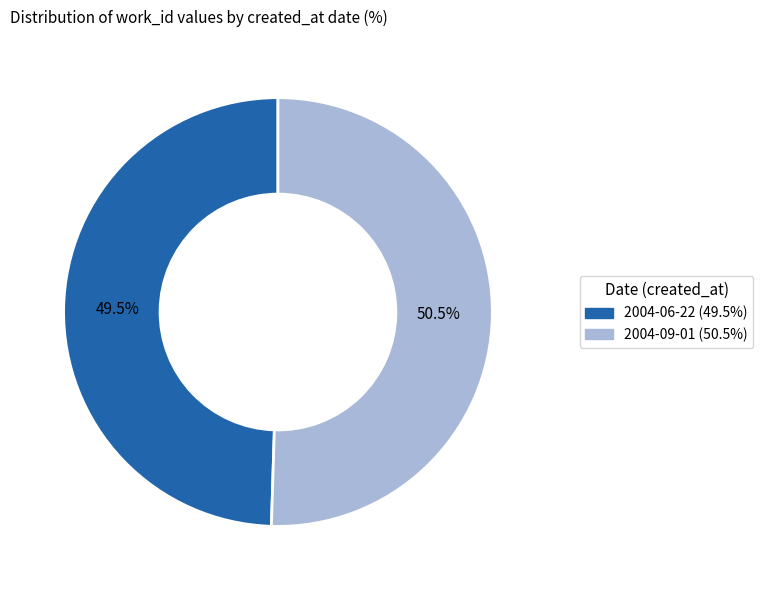

What is the smallest slice in the pie chart?

2004-06-22